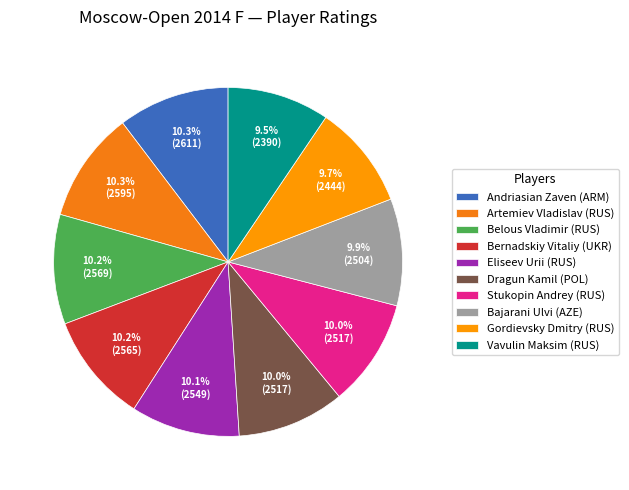

What is the ratio of the value at Artemiev Vladislav (RUS) to the value at Gordievsky Dmitry (RUS)?

1.1